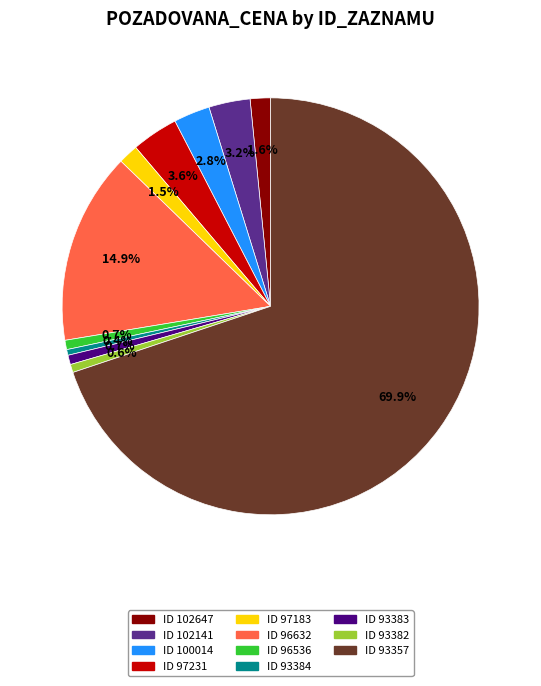

Which category accounts for the majority?

ID 93357